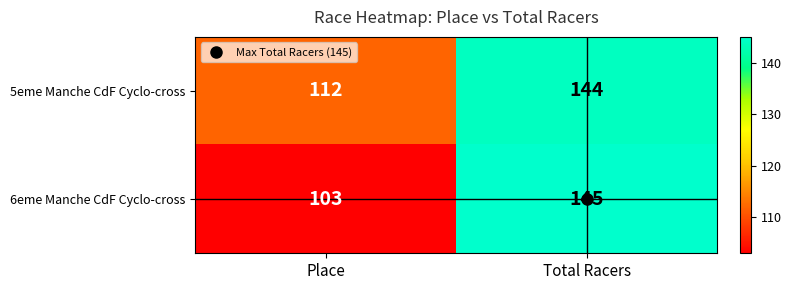

Which series has the largest total across all categories?

5eme Manche CdF Cyclo-cross